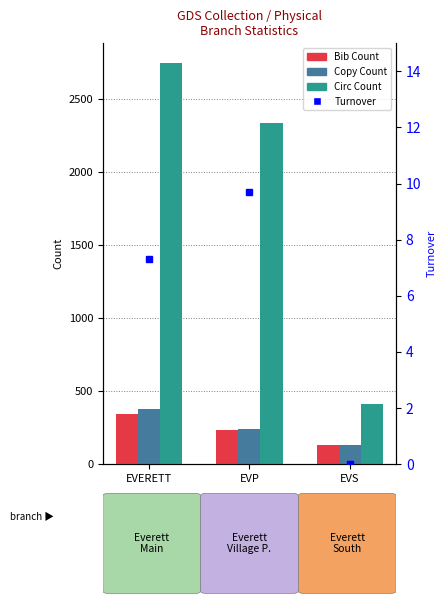

Is it true that Turnover equals 7.3 at EVERETT?

True